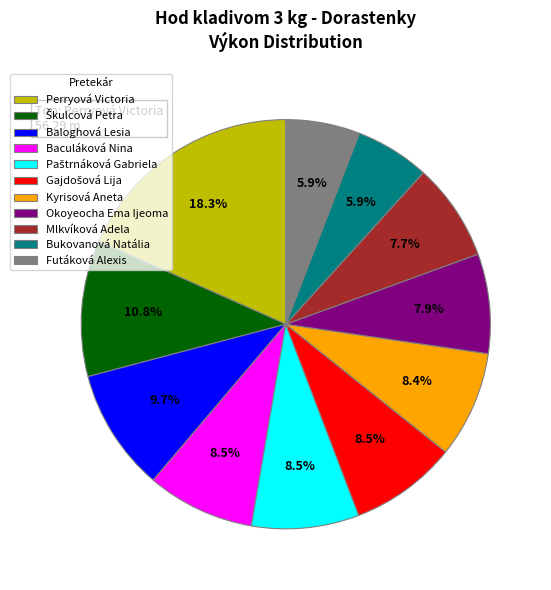

Which slice is the largest?

Perryová Victoria